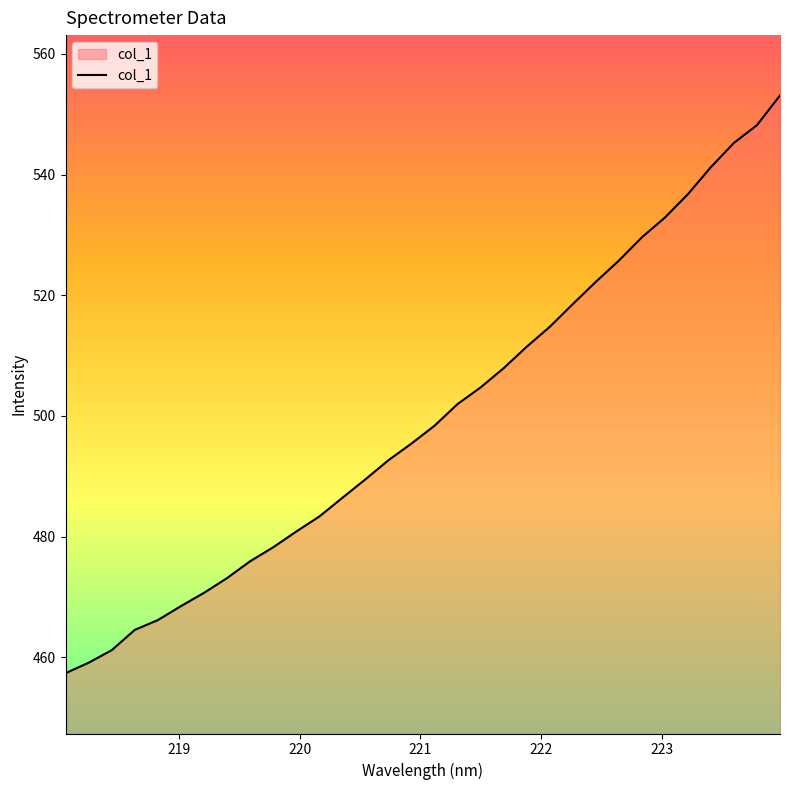

Count the number of values greater than 498.

16